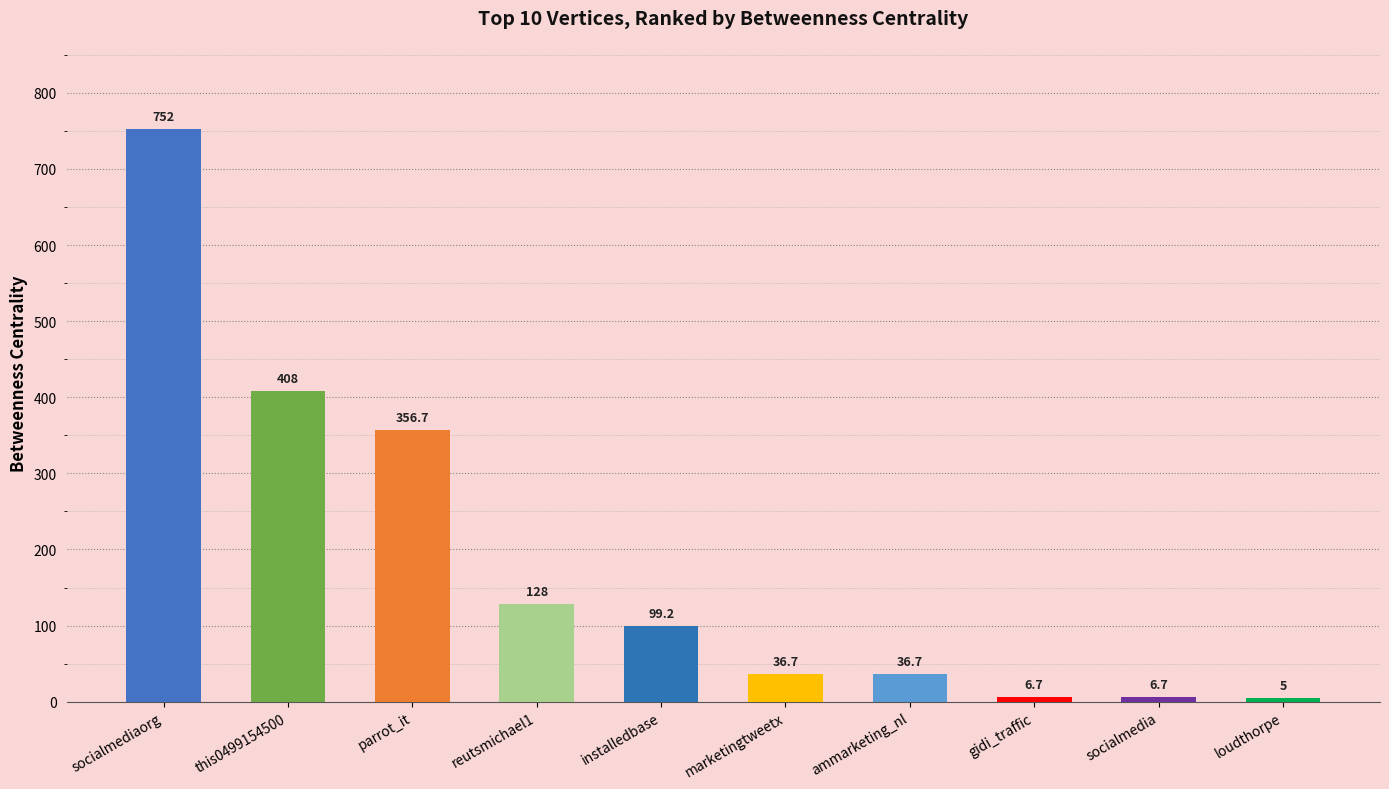

Does the chart contain any negative values?

No